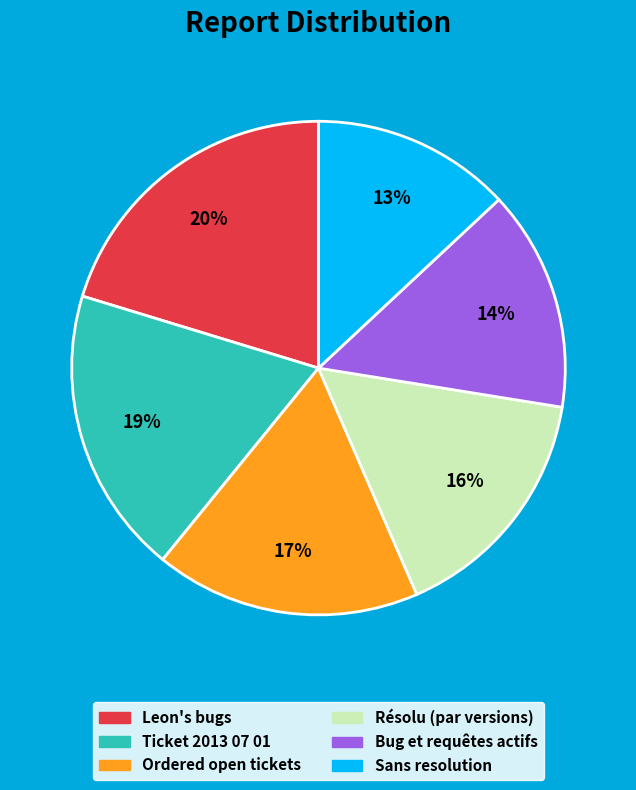

To the nearest percent, what is the difference between the largest and smallest slice percentages?

7%